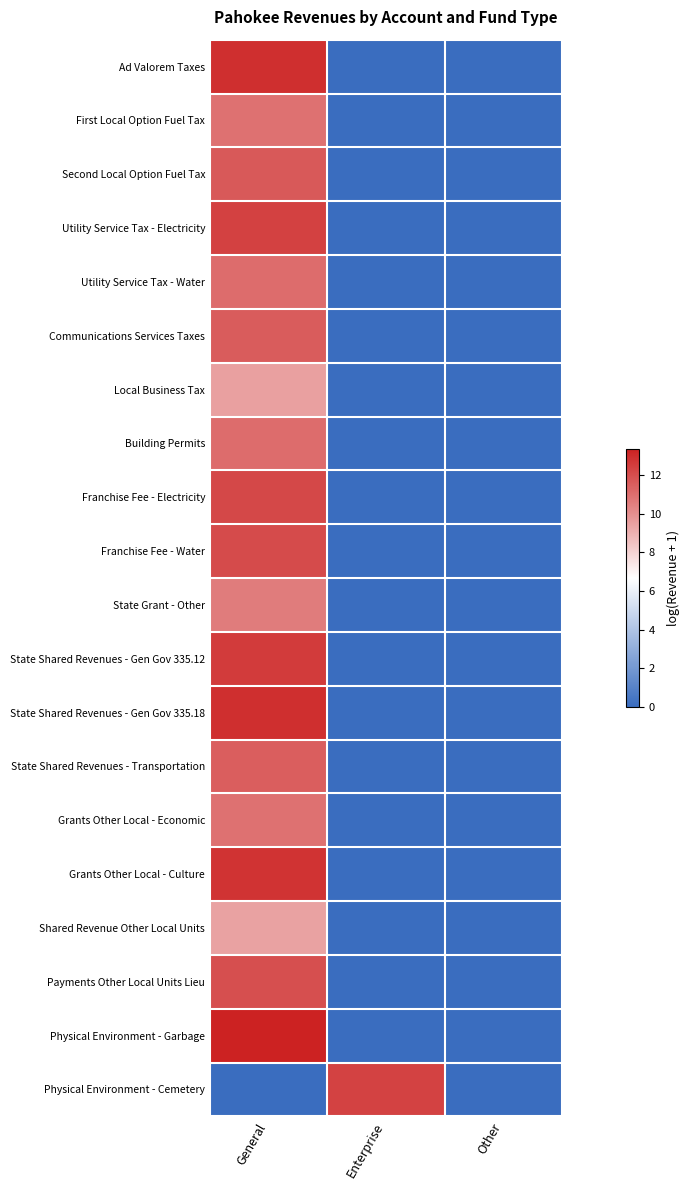

Reading left to right, transcribe all the data shown in this chart.

Ad Valorem Taxes: General=12.9	Enterprise=0.0	Other=0.0
First Local Option Fuel Tax: General=10.9	Enterprise=0.0	Other=0.0
Second Local Option Fuel Tax: General=11.7	Enterprise=0.0	Other=0.0
Utility Service Tax - Electricity: General=12.4	Enterprise=0.0	Other=0.0
Utility Service Tax - Water: General=11.1	Enterprise=0.0	Other=0.0
Communications Services Taxes: General=11.5	Enterprise=0.0	Other=0.0
Local Business Tax: General=9.5	Enterprise=0.0	Other=0.0
Building Permits: General=11.0	Enterprise=0.0	Other=0.0
Franchise Fee - Electricity: General=12.2	Enterprise=0.0	Other=0.0
Franchise Fee - Water: General=12.1	Enterprise=0.0	Other=0.0
State Grant - Other: General=10.6	Enterprise=0.0	Other=0.0
State Shared Revenues - Gen Gov 335.12: General=12.5	Enterprise=0.0	Other=0.0
State Shared Revenues - Gen Gov 335.18: General=12.9	Enterprise=0.0	Other=0.0
State Shared Revenues - Transportation: General=11.5	Enterprise=0.0	Other=0.0
Grants Other Local - Economic: General=10.9	Enterprise=0.0	Other=0.0
Grants Other Local - Culture: General=12.8	Enterprise=0.0	Other=0.0
Shared Revenue Other Local Units: General=9.4	Enterprise=0.0	Other=0.0
Payments Other Local Units Lieu: General=12.0	Enterprise=0.0	Other=0.0
Physical Environment - Garbage: General=13.3	Enterprise=0.0	Other=0.0
Physical Environment - Cemetery: General=0.0	Enterprise=12.3	Other=0.0